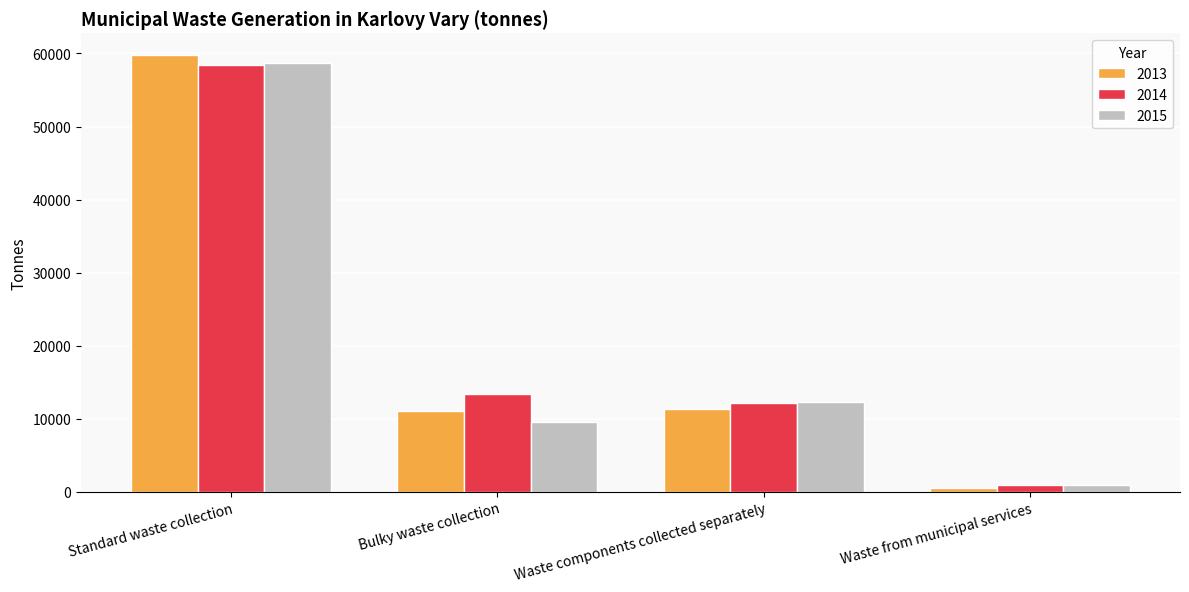

What is the lowest value of the 2015 series?

853.0